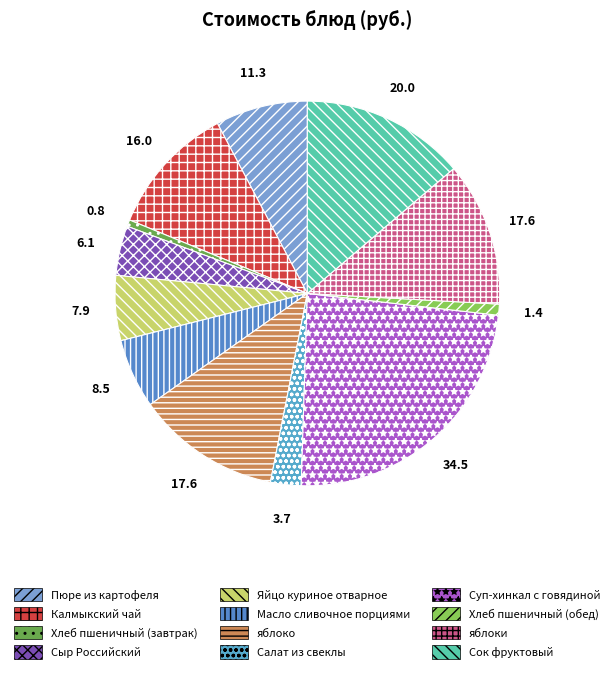

How many segments does this pie chart have?

12